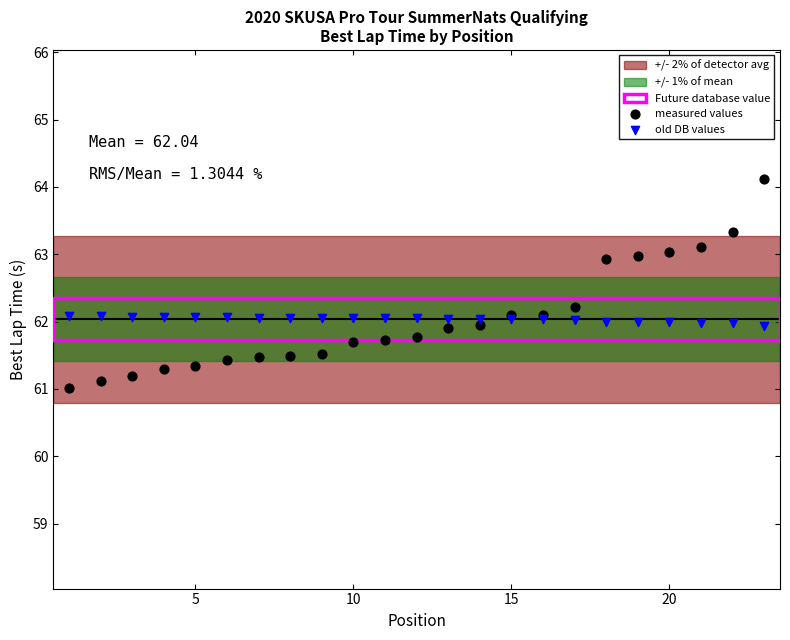

Which series contains the lowest Y value?

measured values